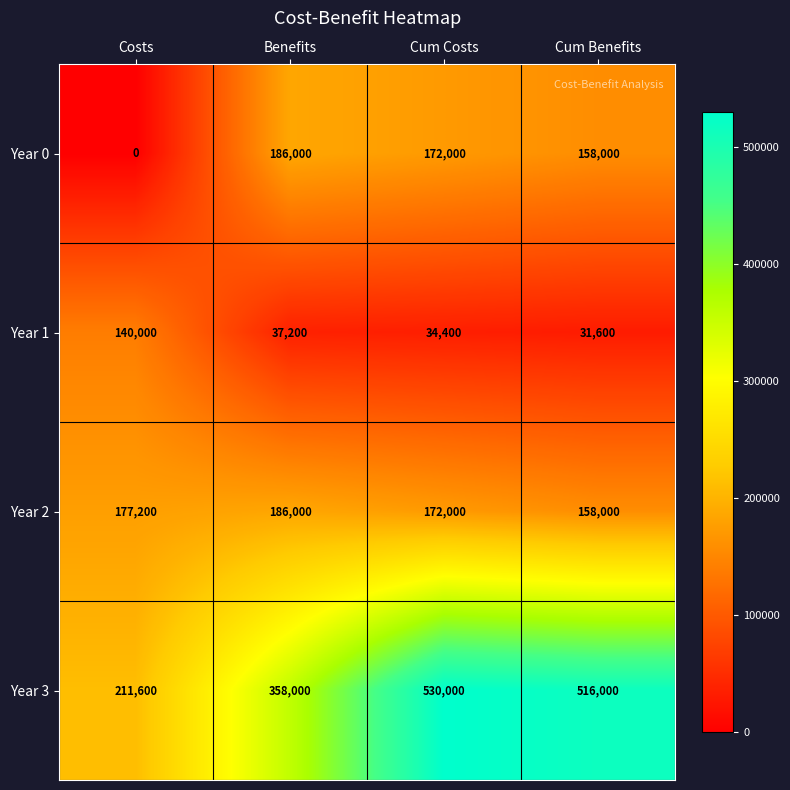

Reading left to right, extract all data points from this chart.

Year 0: 0	186000	172000	158000
Year 1: 140000	37200	34400	31600
Year 2: 177200	186000	172000	158000
Year 3: 211600	358000	530000	516000